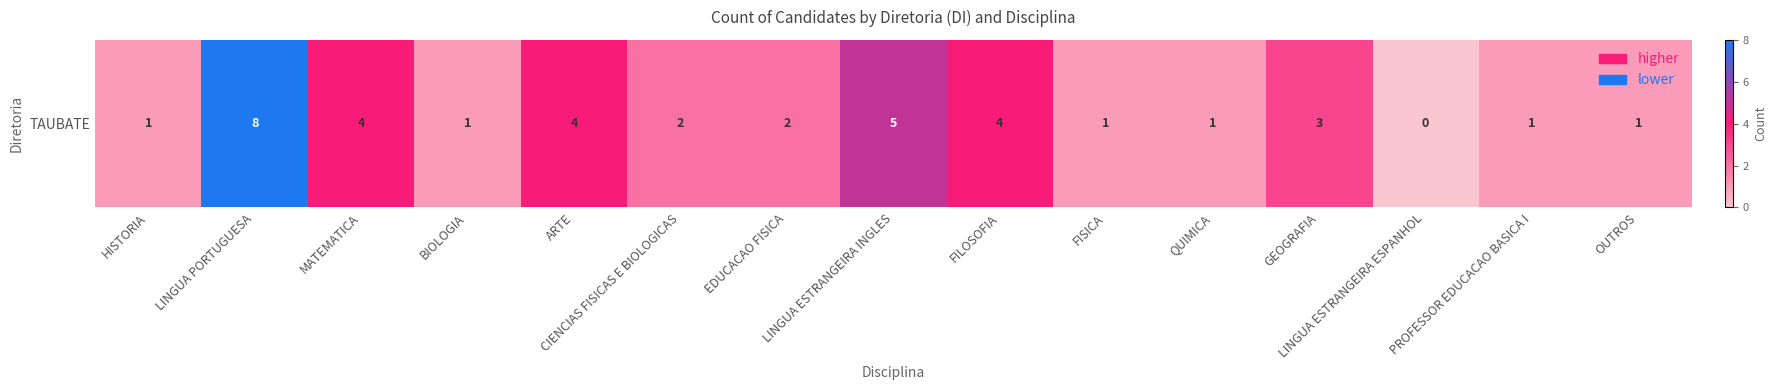

What is the sum of the values at OUTROS and EDUCACAO FISICA?

3